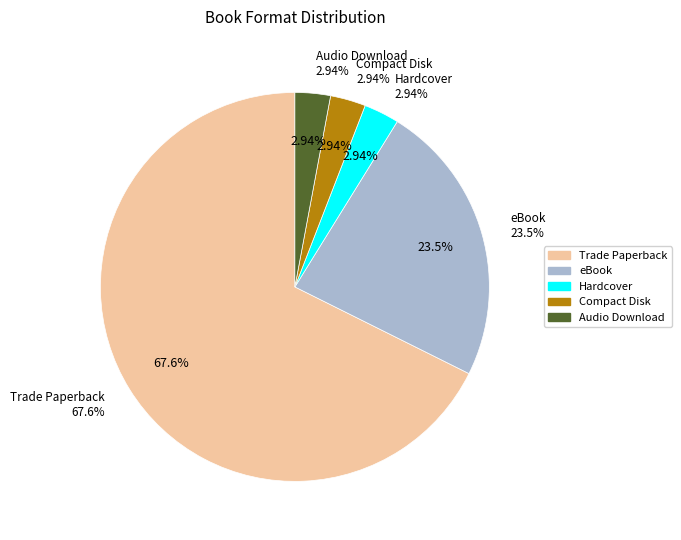

What is the smallest slice in the pie chart?

Hardcover